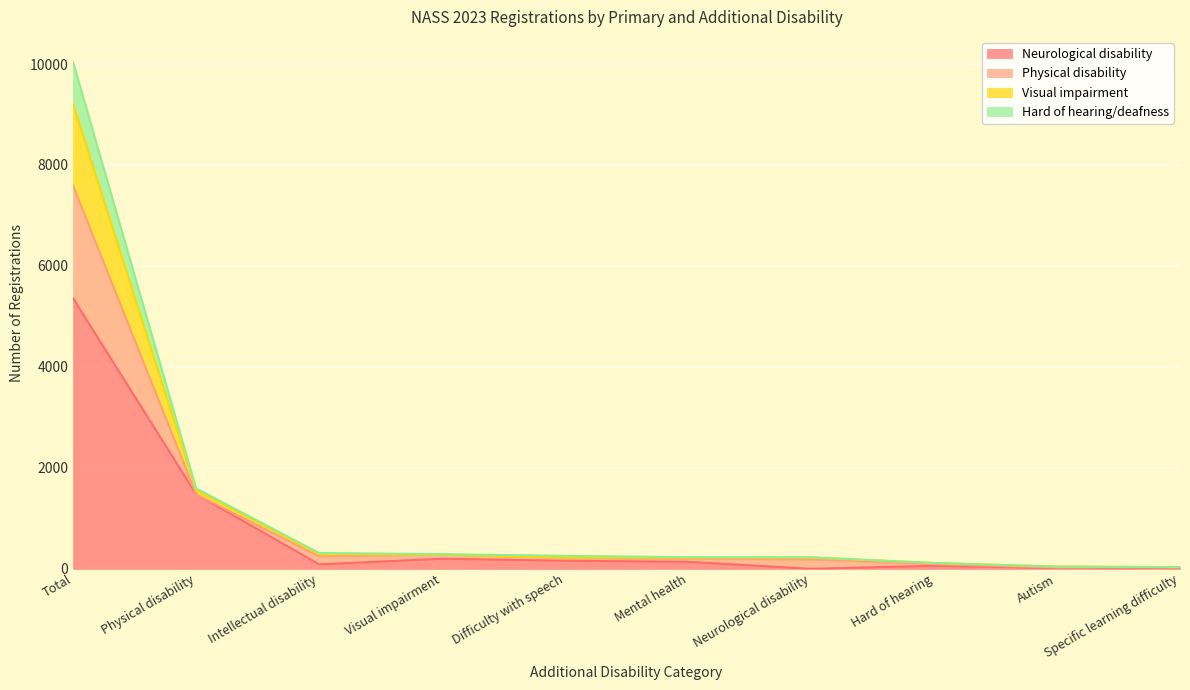

At which category is the sum across all series the highest?

Total